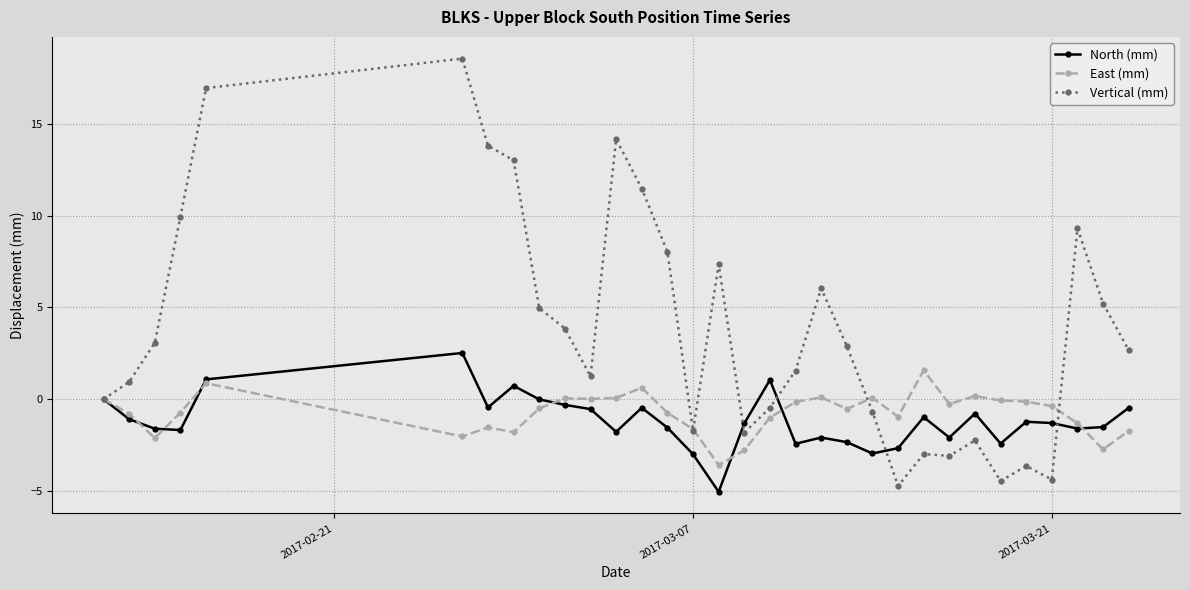

True or false: East (mm) has more than 0 interior local peaks.

True